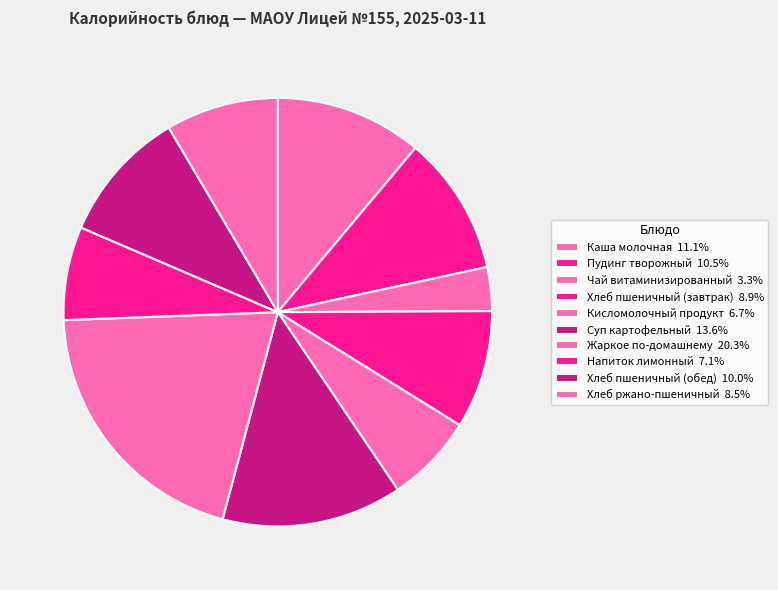

The Хлеб пшеничный (завтрак) slice represents 17% of the pie. True or false?

False